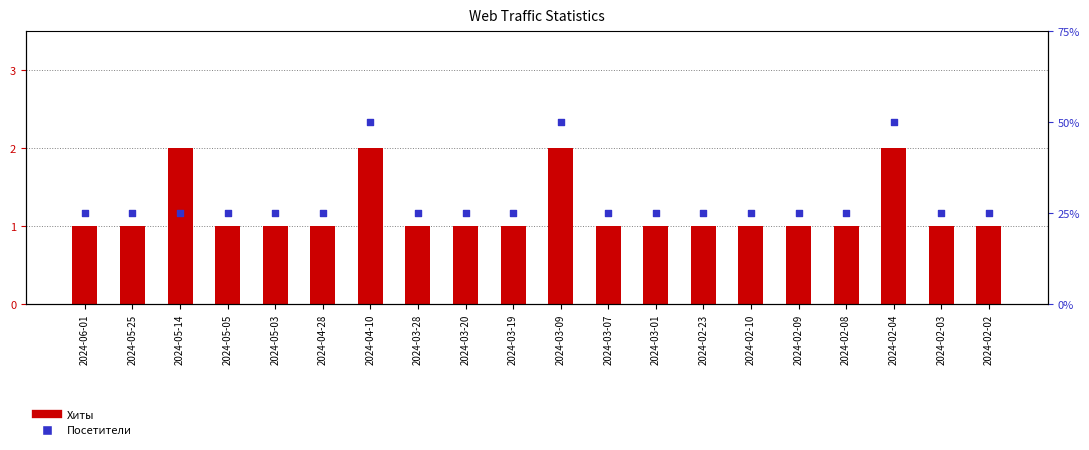

Which series has the largest total across all categories?

Хиты